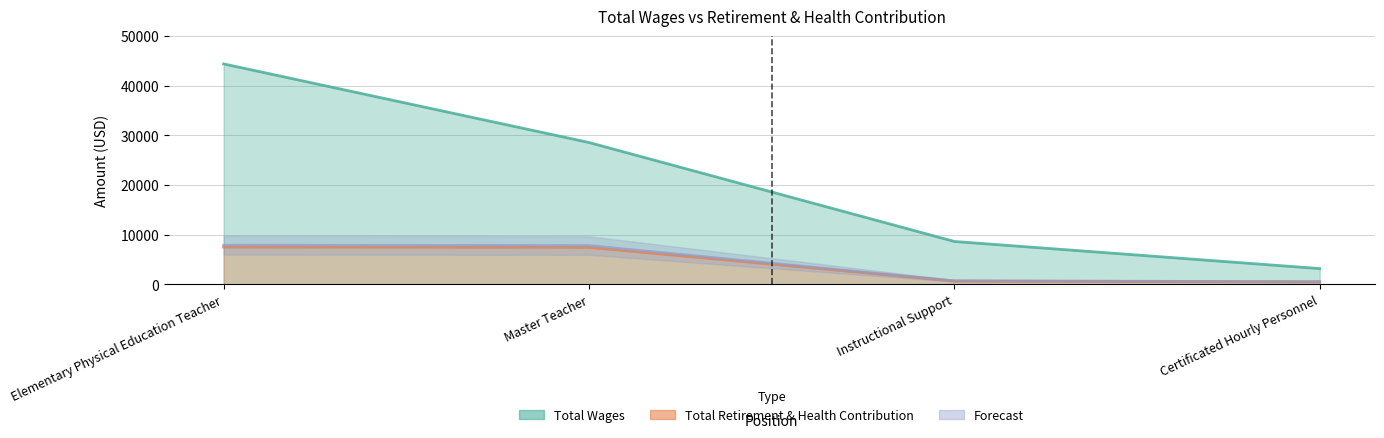

Is the value of Total Wages at Instructional Support greater than the value of Total Retirement & Health Contribution at Certificated Hourly Personnel?

Yes